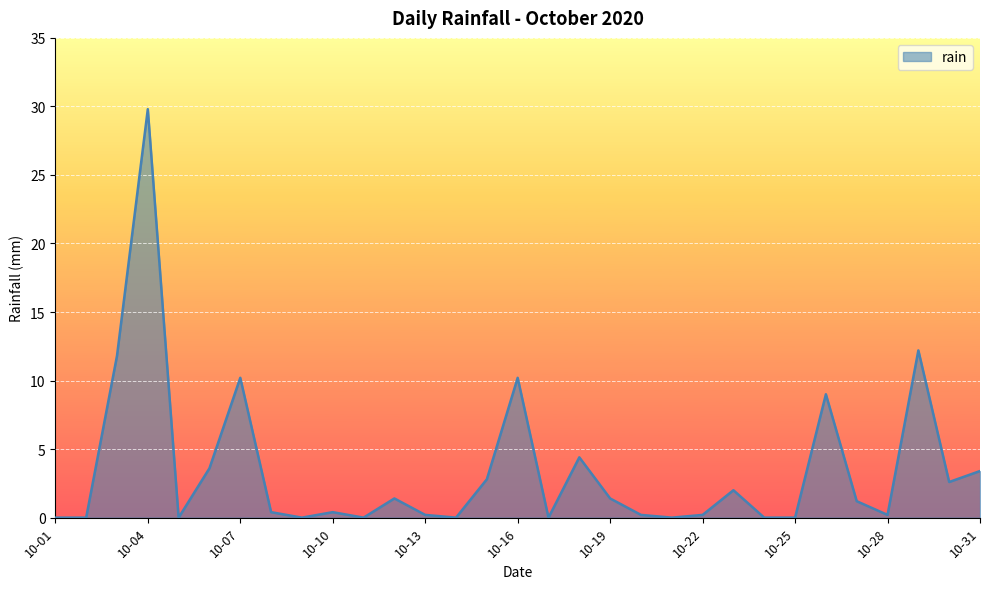

How many categories are shown in the chart?

31